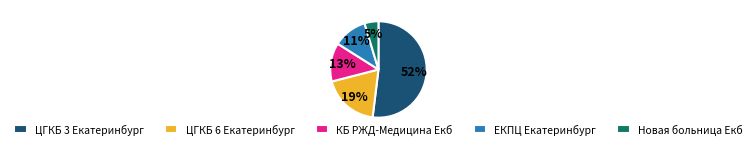

True or false: Новая больница Екб accounts for 5% of the total.

True